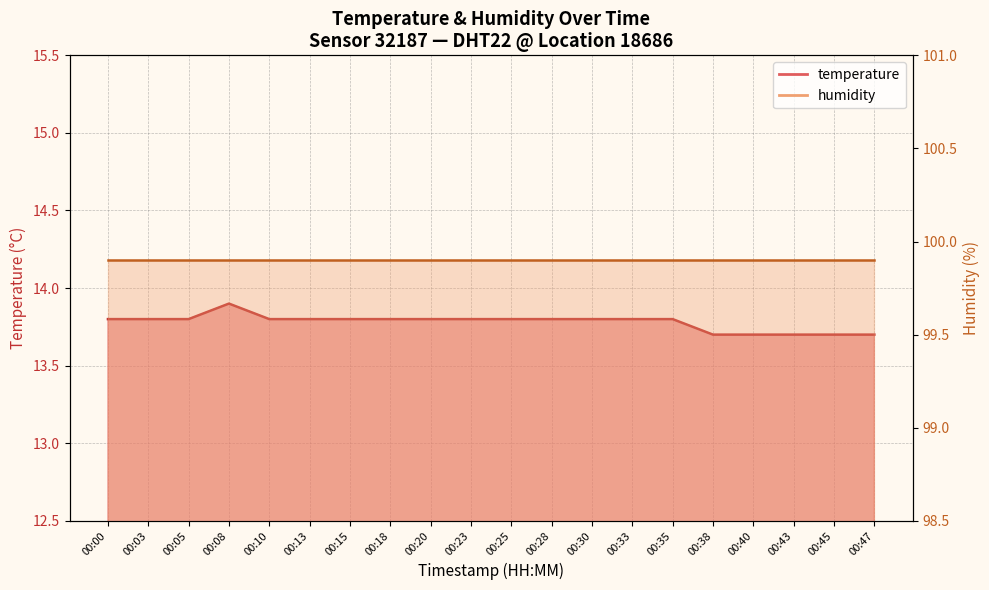

What is the average value?

13.8